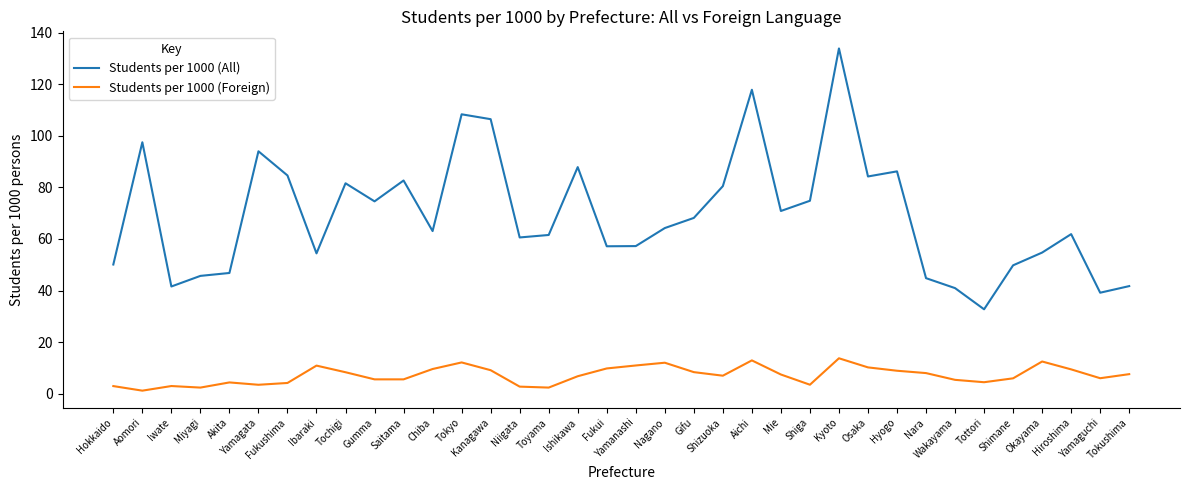

Which series has the largest range (max minus min)?

Students per 1000 (All)